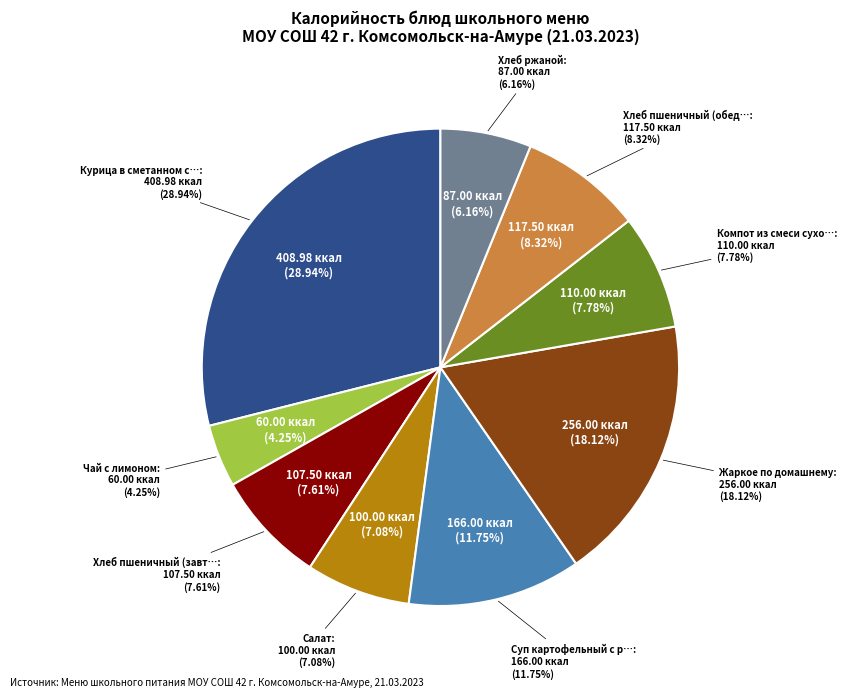

Which has a higher value, Суп картофельный с рыбными консервами or Хлеб пшеничный (завтрак)?

Суп картофельный с рыбными консервами